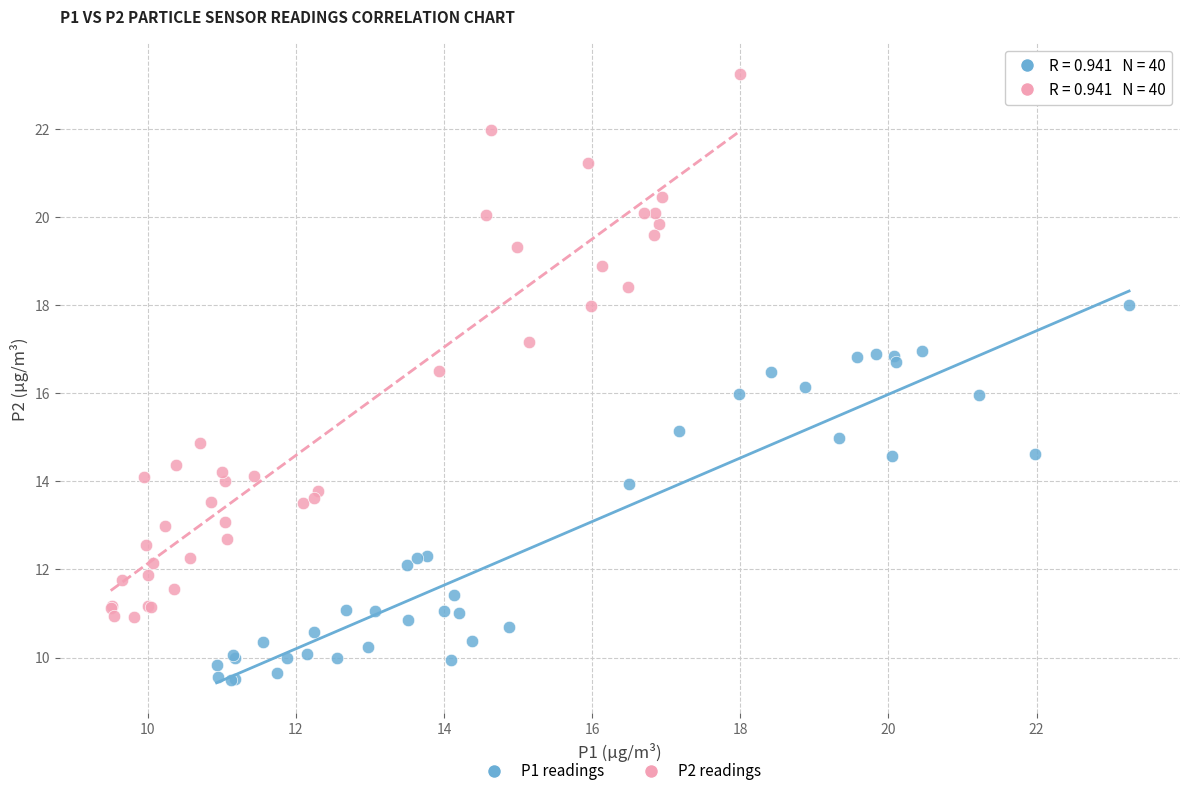

Which series reaches the maximum Y coordinate?

P2 readings